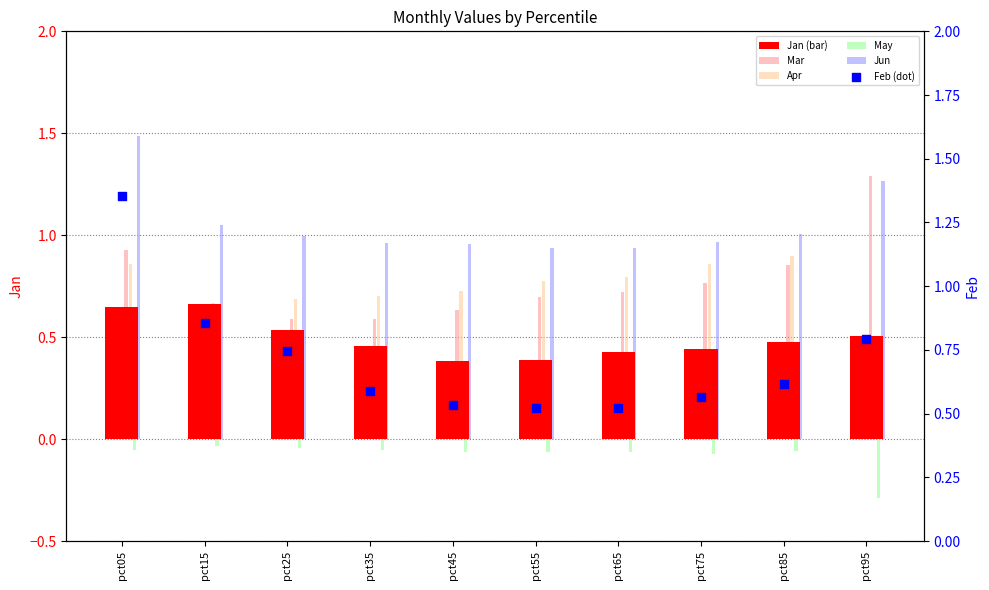

Which series has the largest total across all categories?

Jun